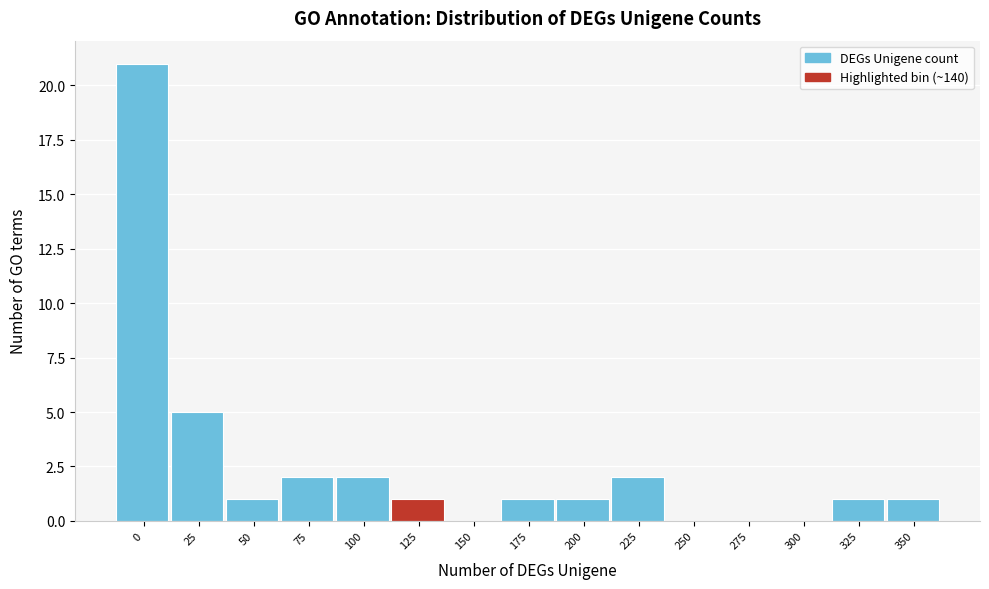

Reading left to right, list all the values displayed in this chart.

0=21	25=5	50=1	75=2	100=2	125=1	150=0	175=1	200=1	225=2	250=0	275=0	300=0	325=1	350=1